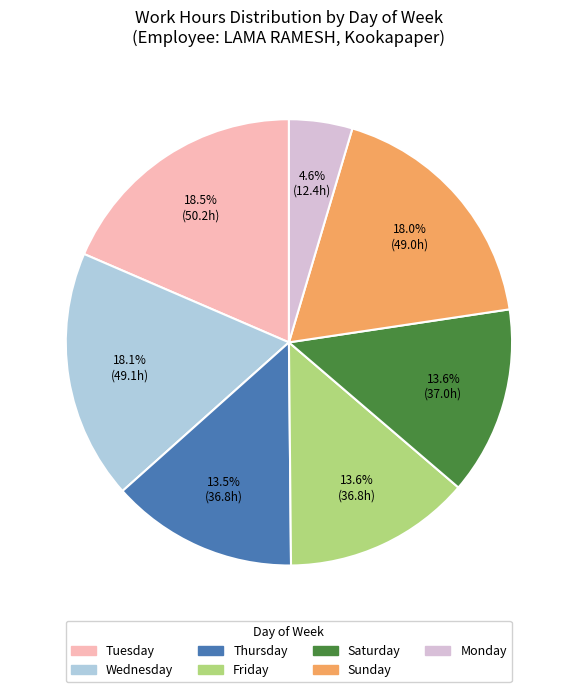

What is the smallest slice in the pie chart?

Monday